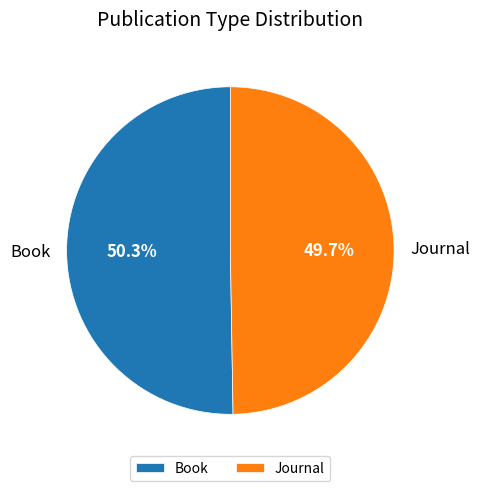

Combined, do Journal and Book account for over 50%?

Yes